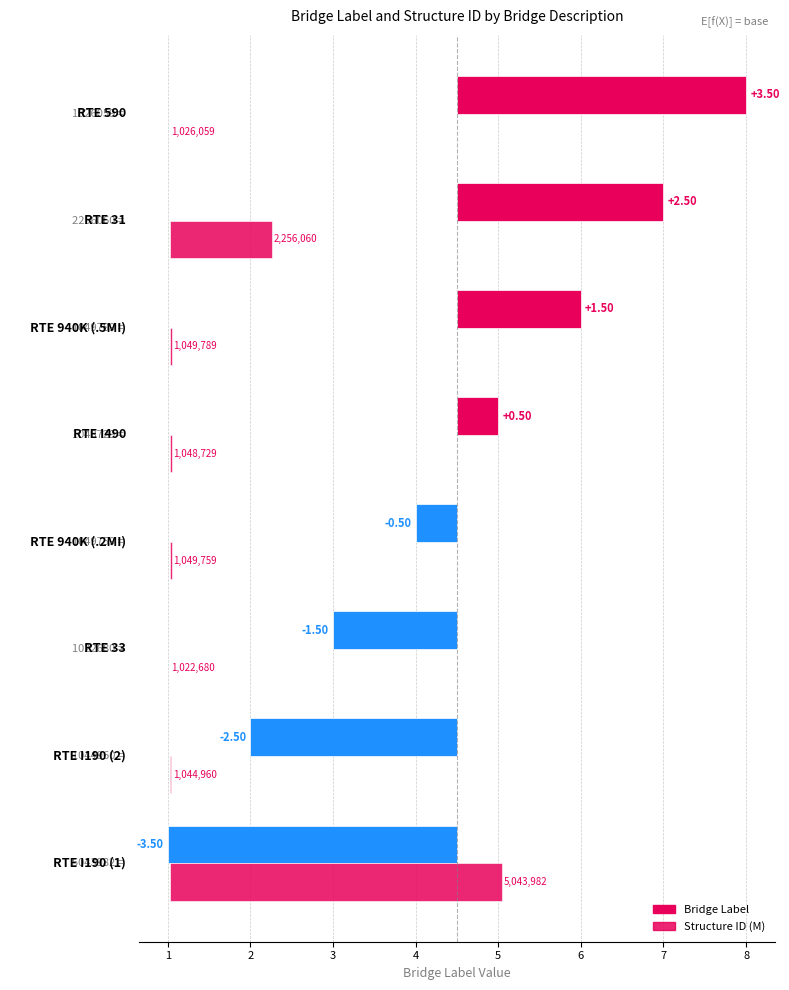

List the series in order of their peak value, highest first.

Structure ID (M), Bridge Label